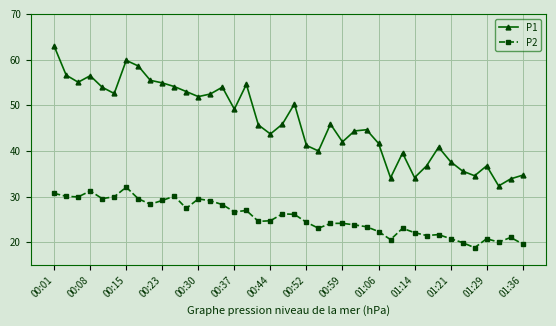

What is the maximum value shown in the chart?

63.0